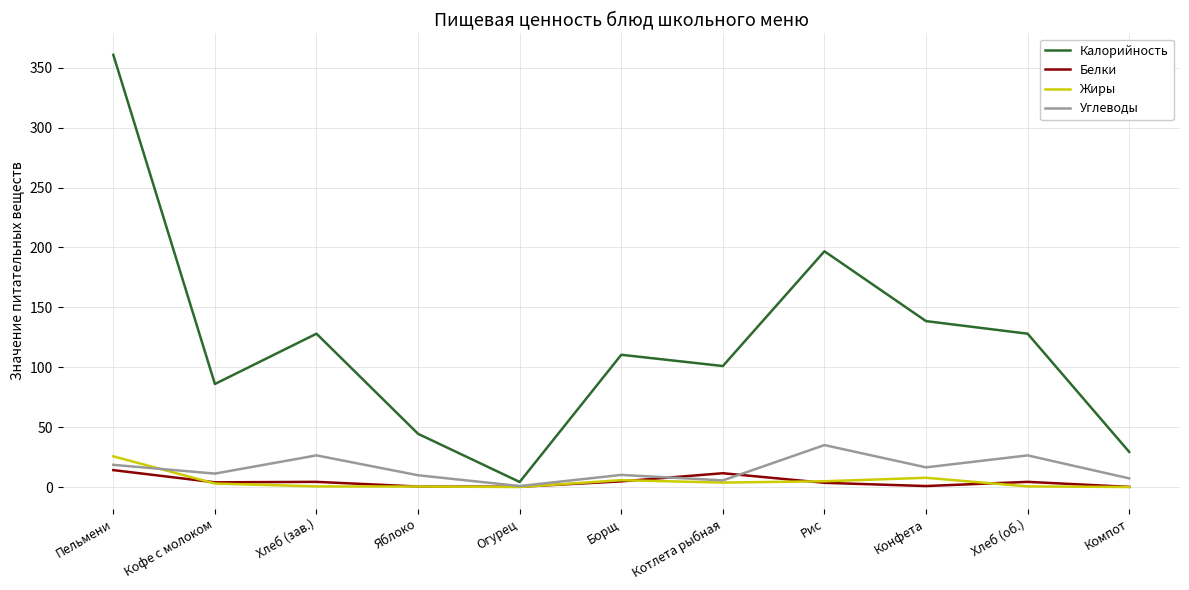

How many lines are shown in the chart?

4